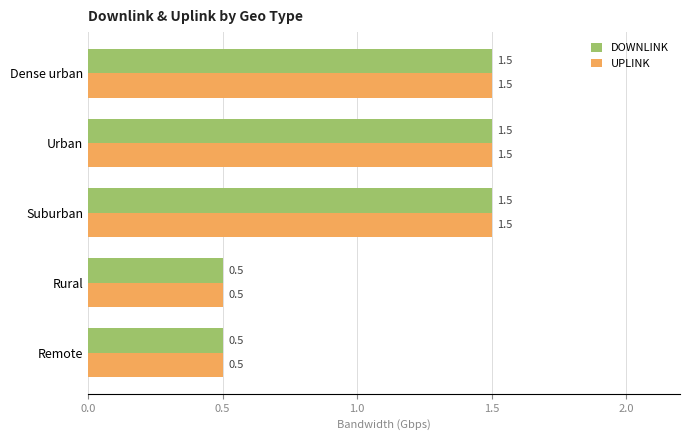

What is the sum of the DOWNLINK values at Suburban and Remote?

2.0